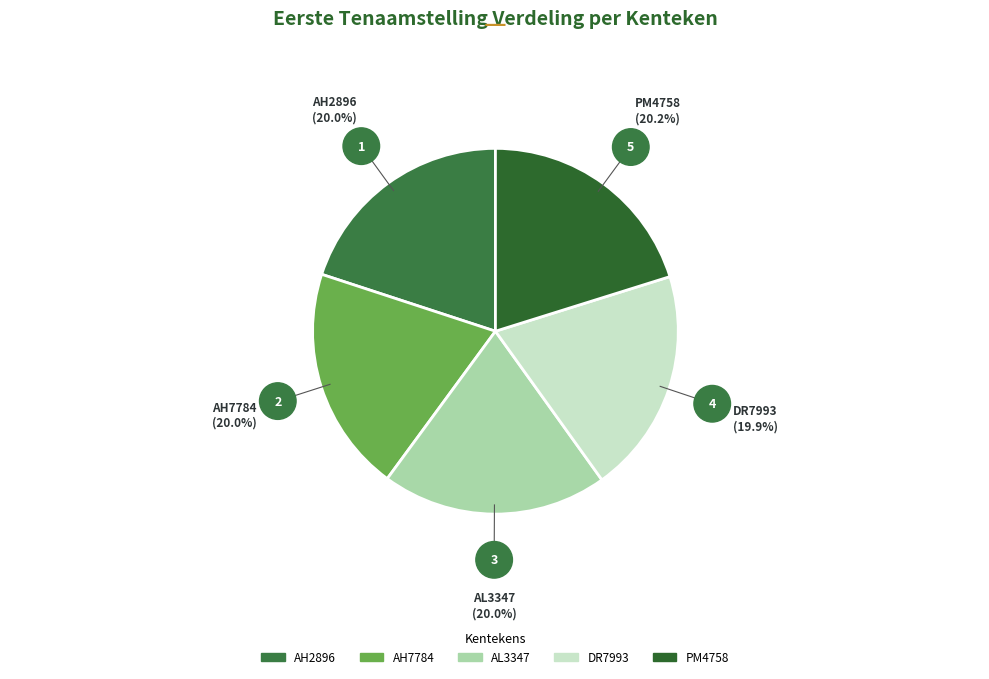

Combined, do DR7993 and AL3347 account for over 50%?

No